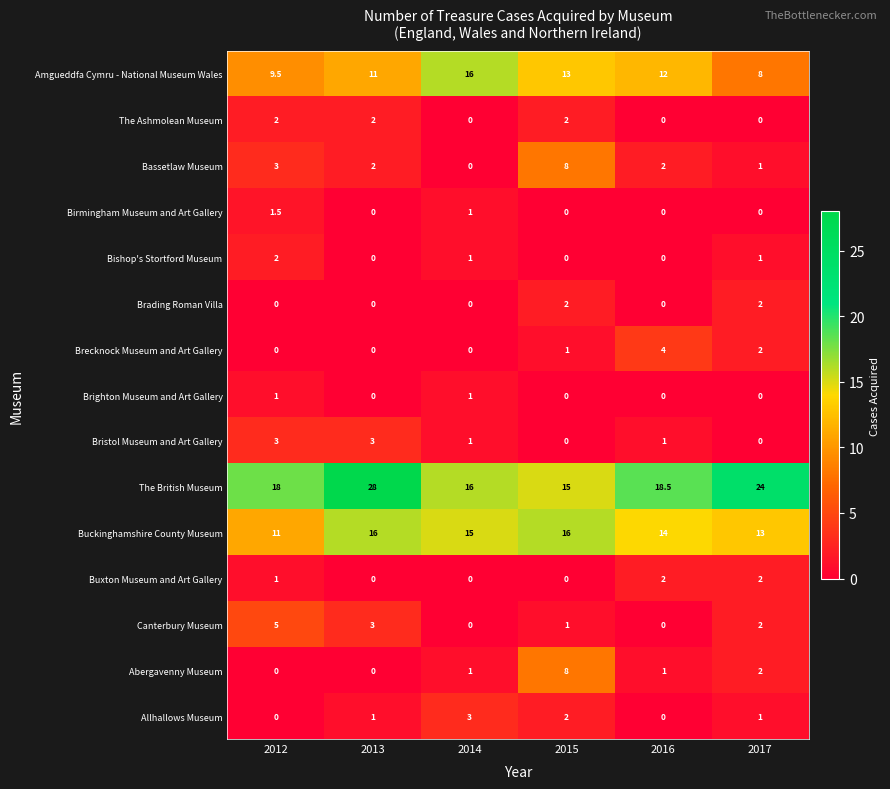

What is the spread (max minus min) of values at 2017?

24.0